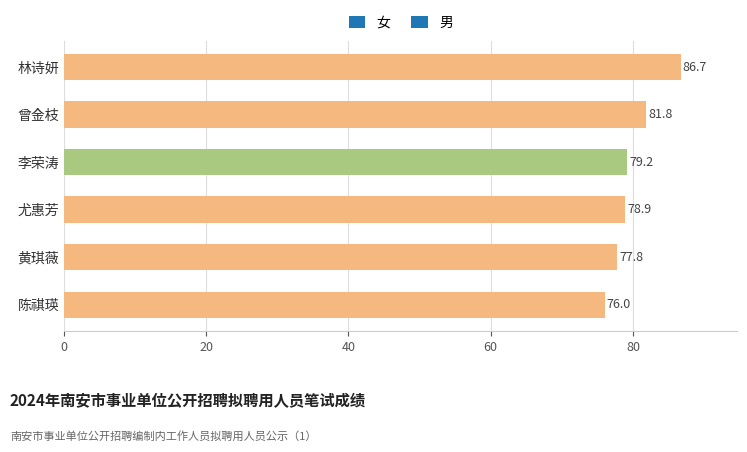

How many categories are shown in the chart?

6